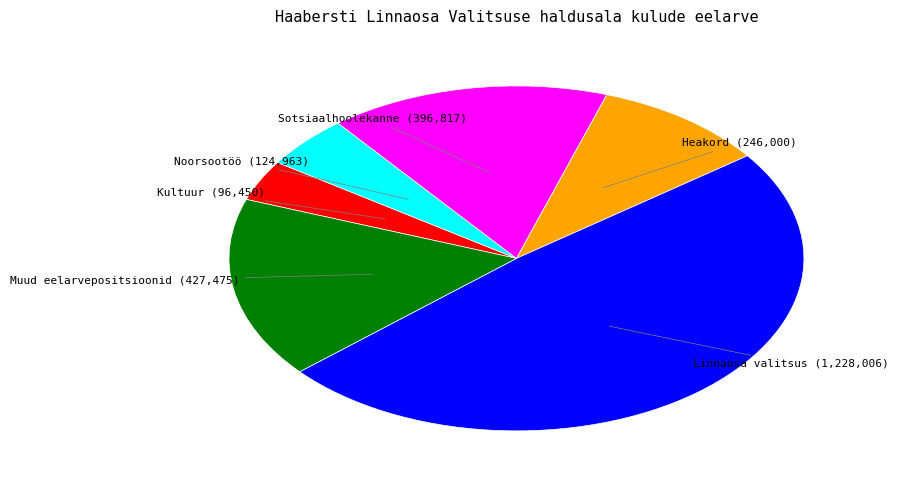

Is Muud eelarvepositsioonid the majority of the pie?

No